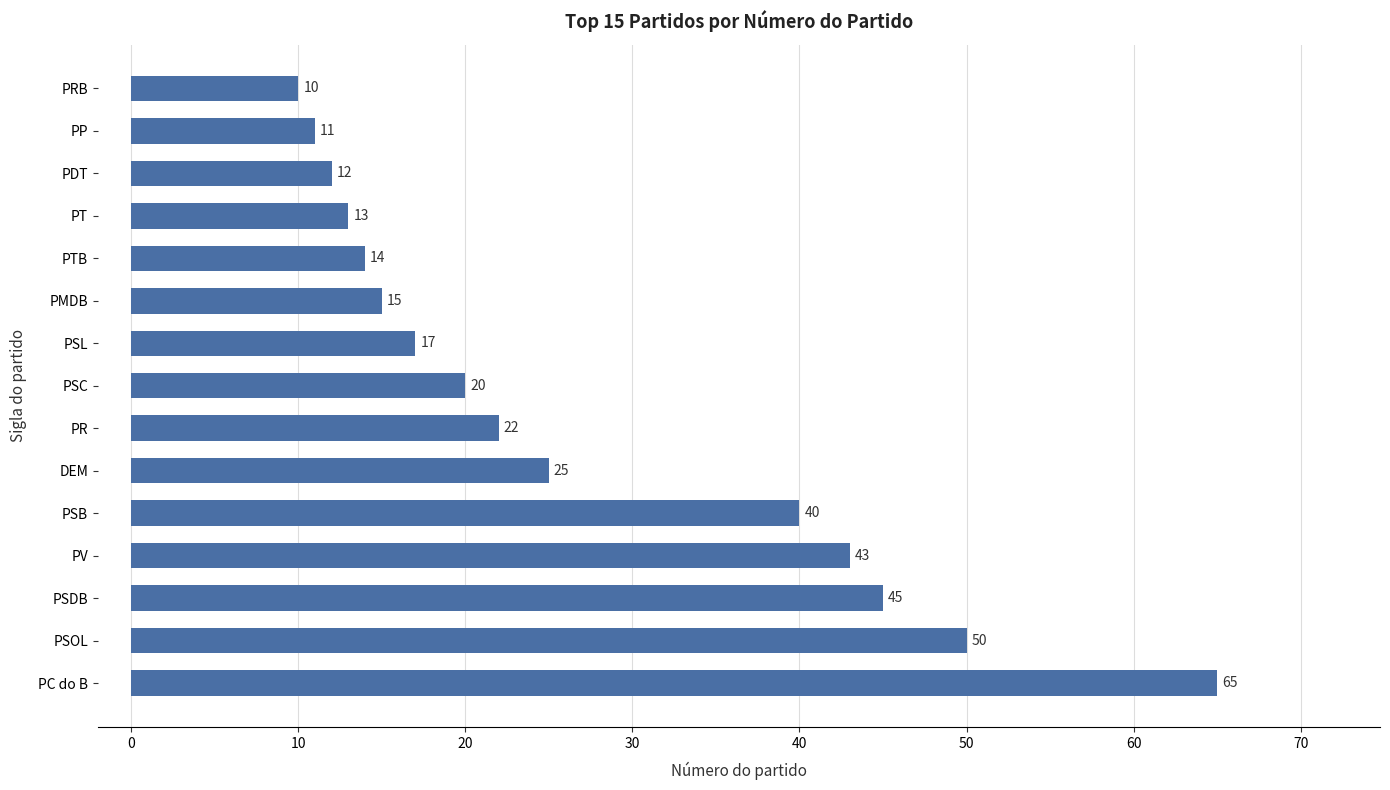

What is the smallest value displayed?

10